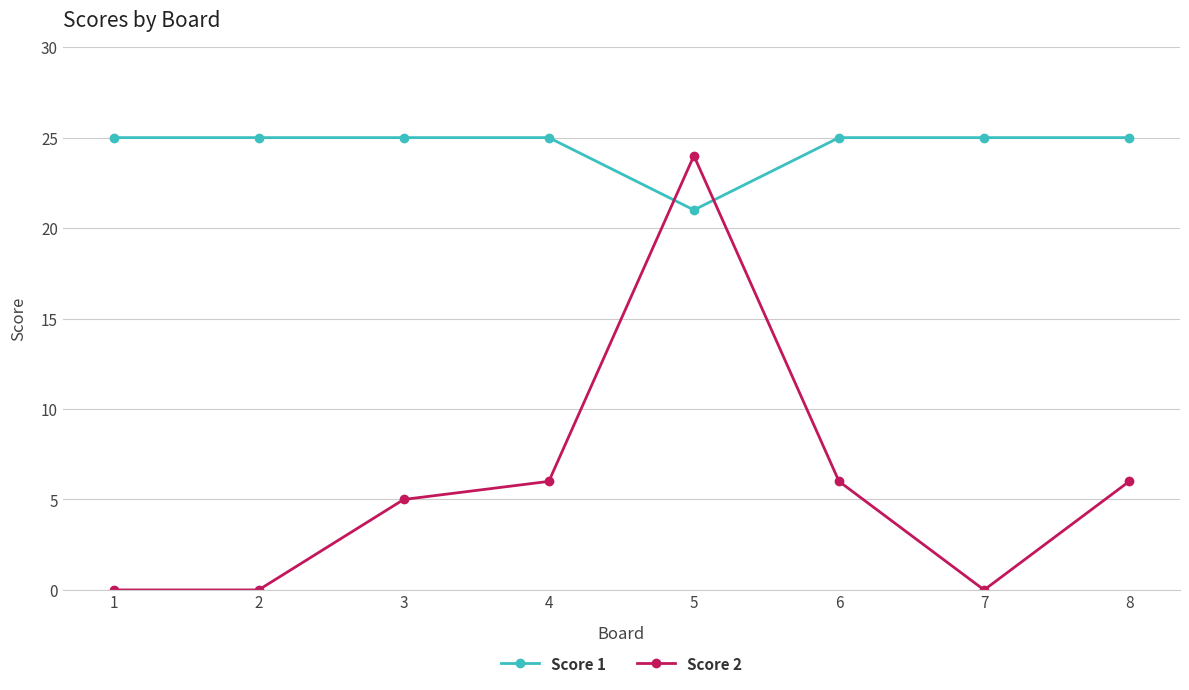

How many interior local peaks does the Score 2 series have?

1